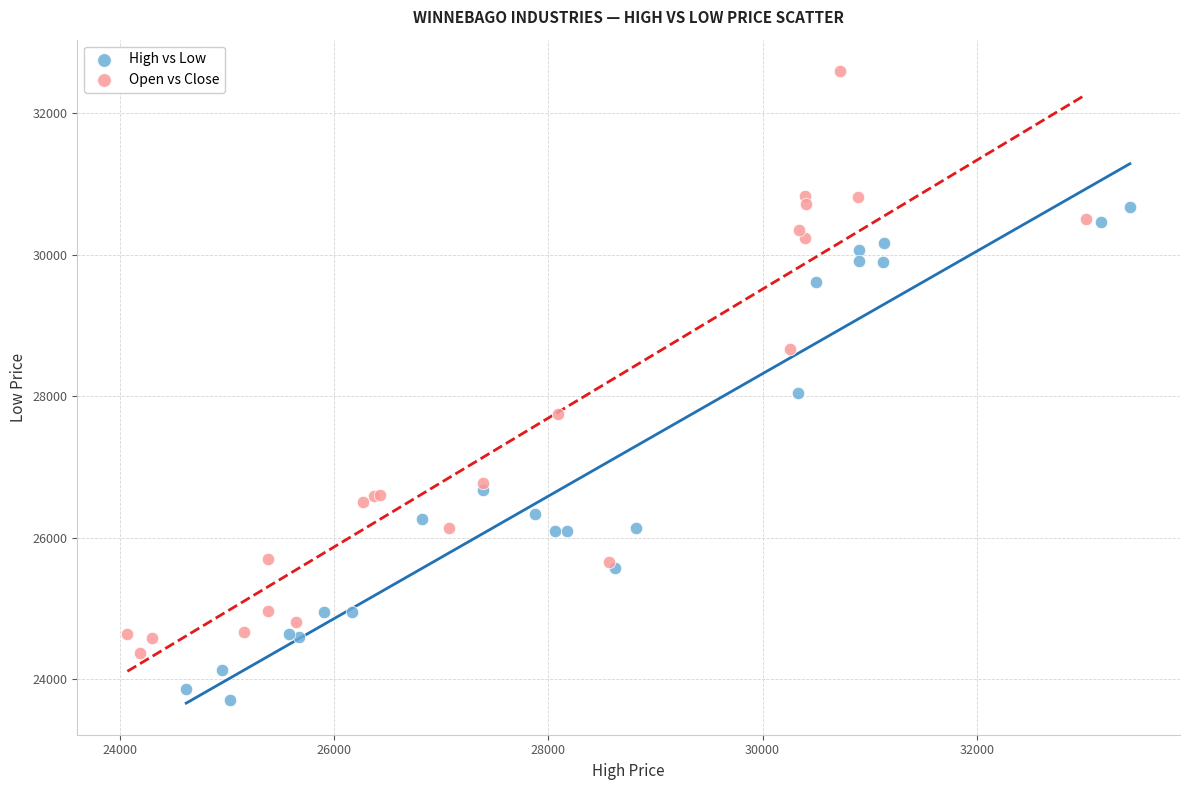

Which series has the widest spread of Y values?

Open vs Close